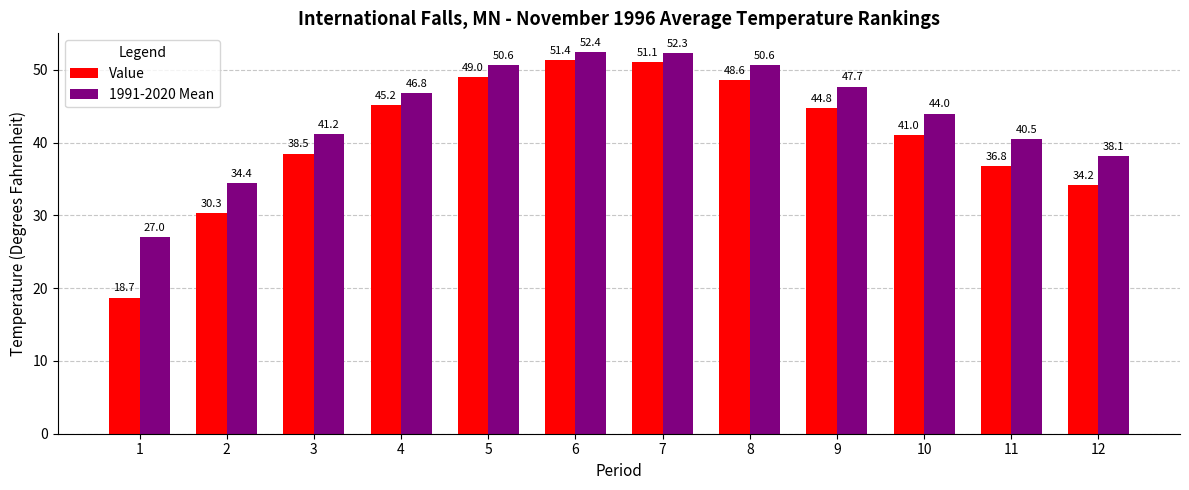

At which label does 1991-2020 Mean first exceed 46?

4